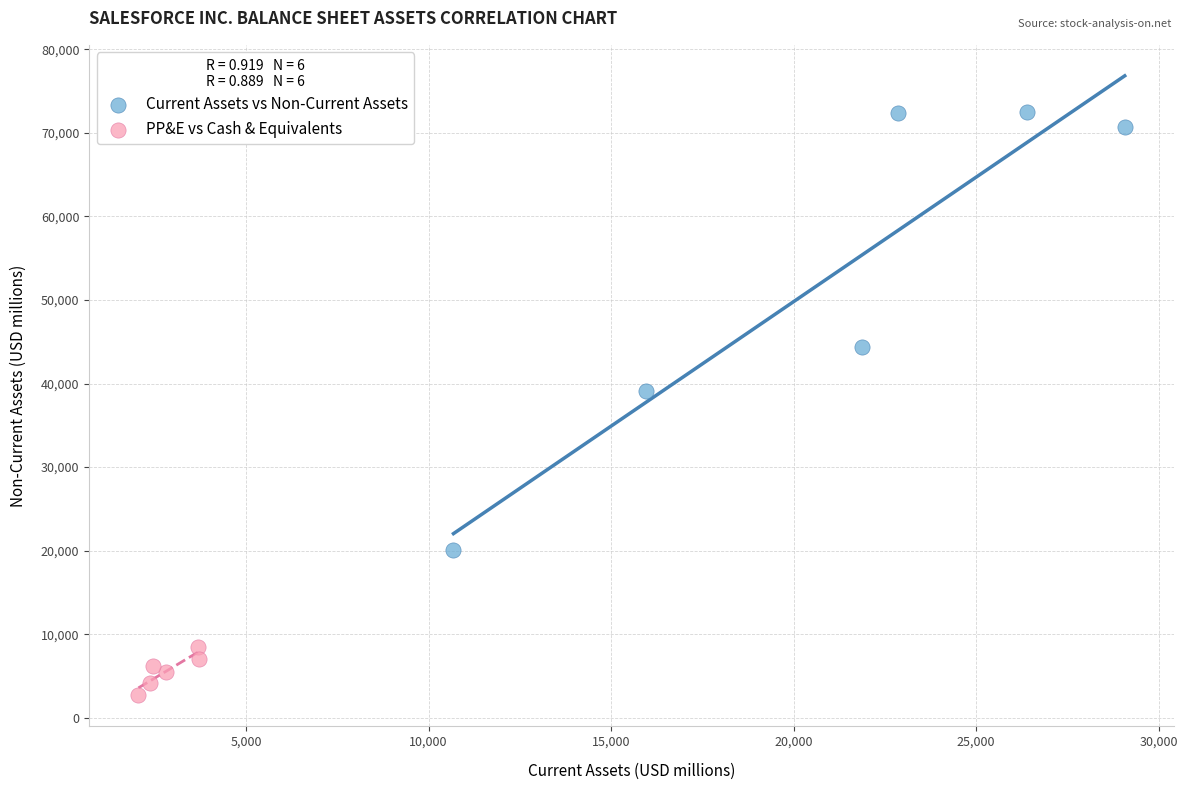

What are all the series names shown in the legend?

Current Assets vs Non-Current Assets, PP&E vs Cash & Equivalents